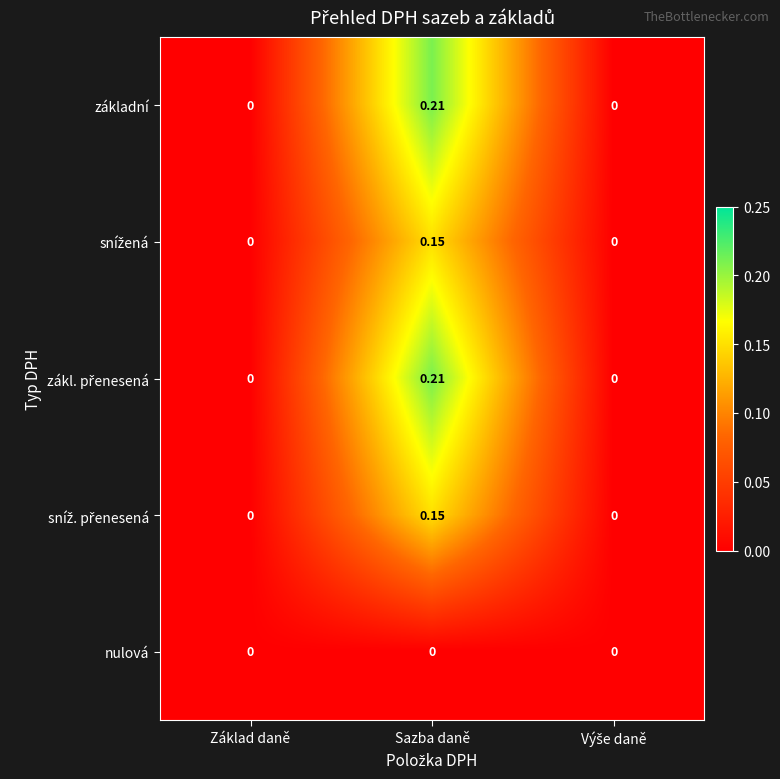

At which category is the sum across all series the highest?

Sazba daně